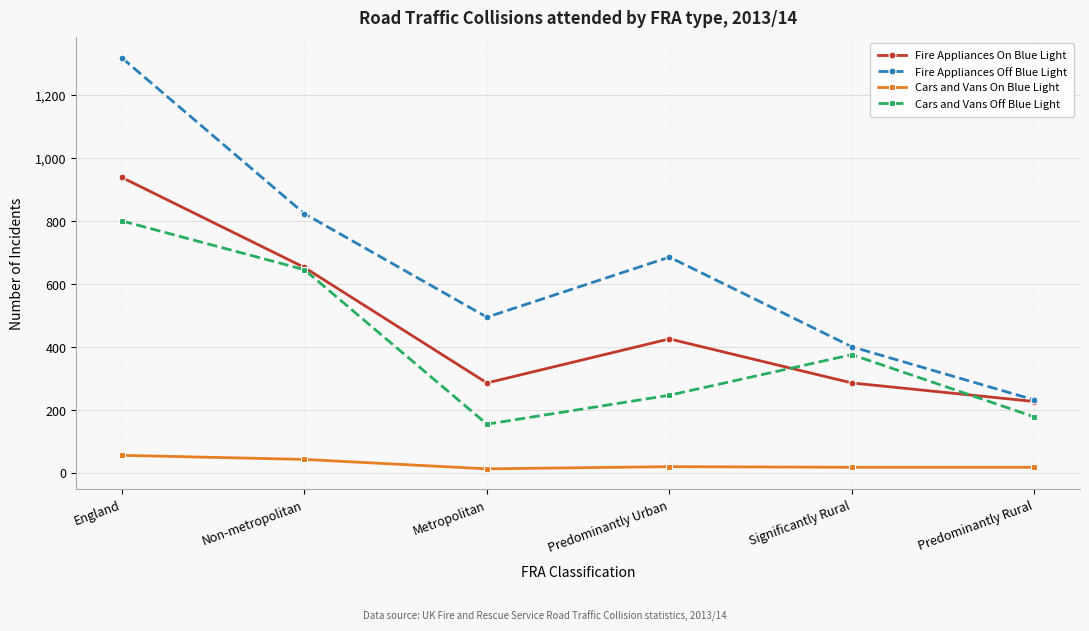

At which label does Cars and Vans Off Blue Light first exceed 376?

England